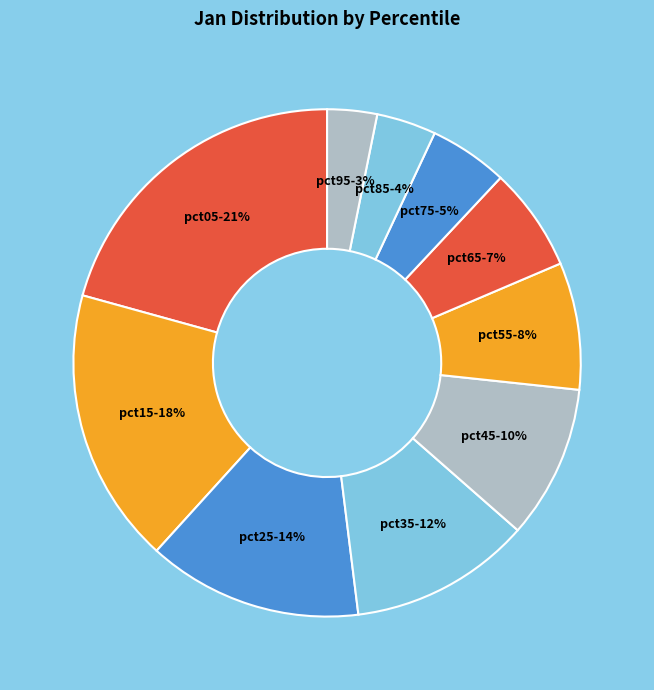

Combined, do pct65 and pct95 account for over 50%?

No